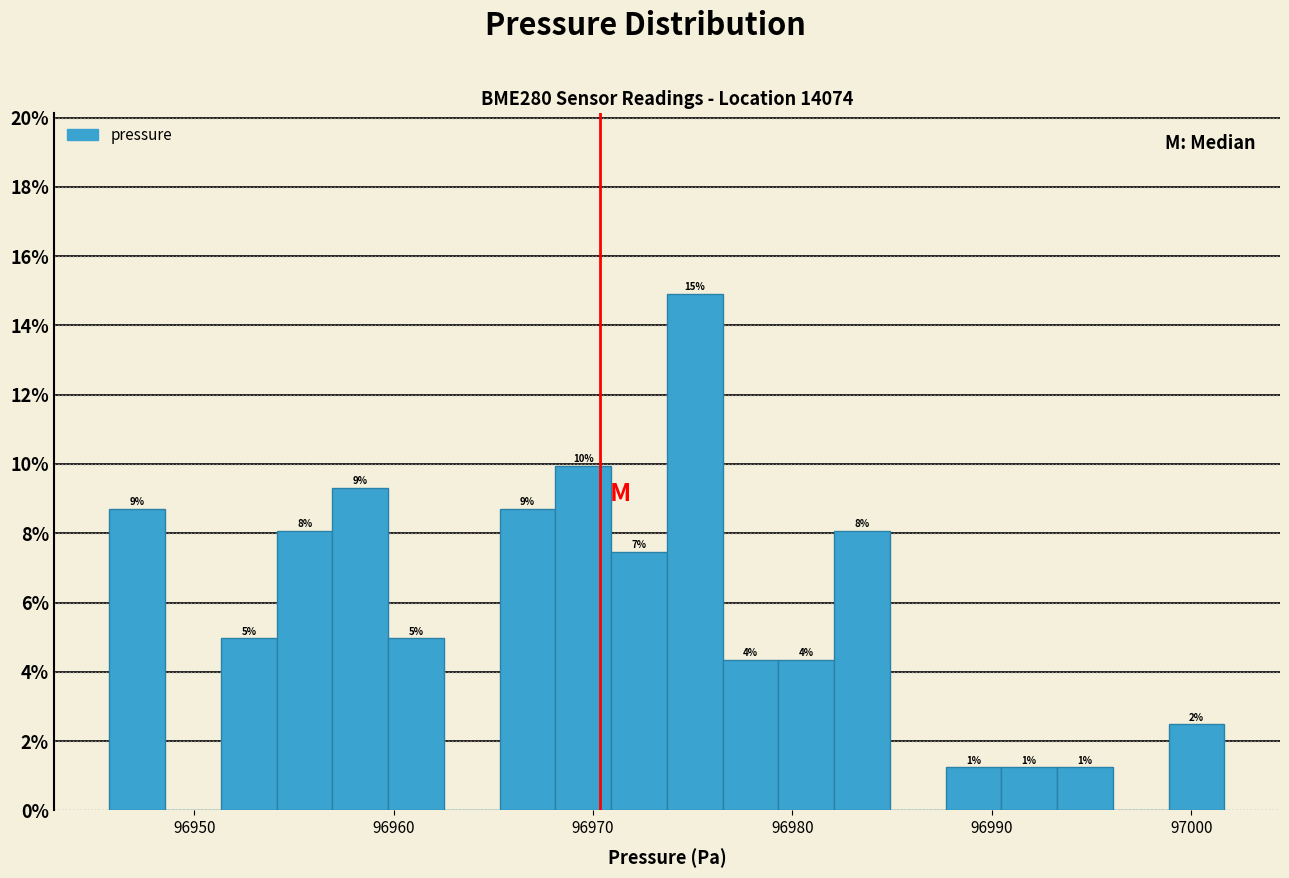

Read against the x-axis, roughly where is the centre of the tallest bar?

96975